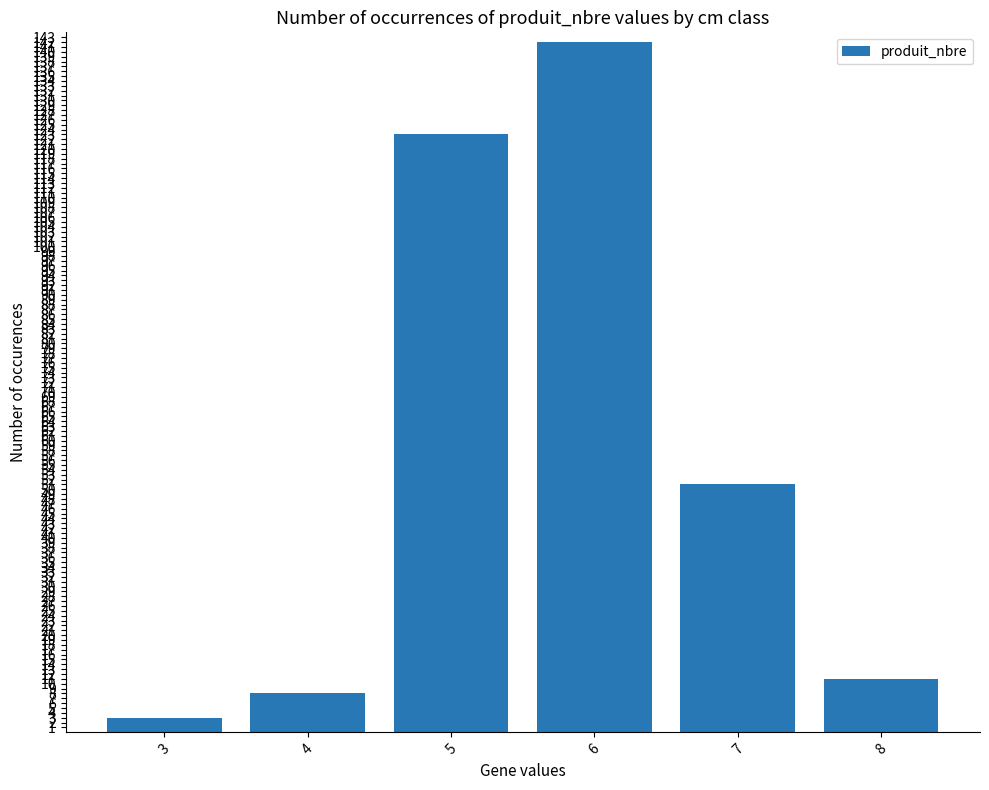

Rank the categories by value from highest to lowest.

6, 5, 7, 8, 4, 3